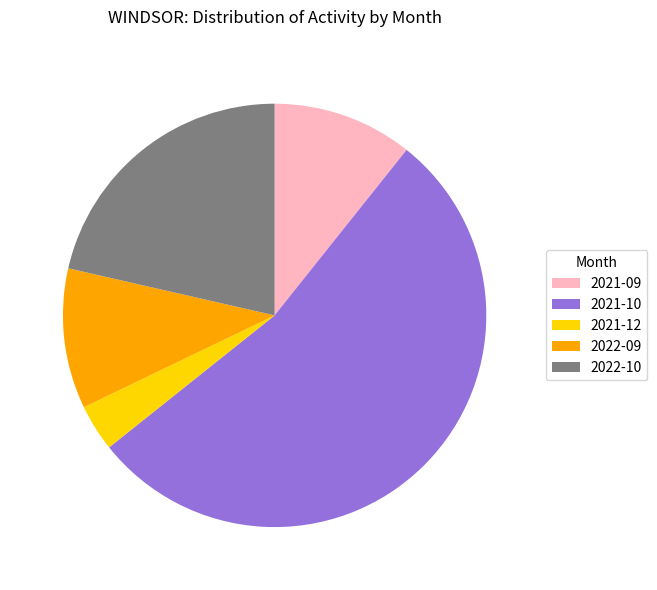

Which category has the biggest portion of the pie?

2021-10